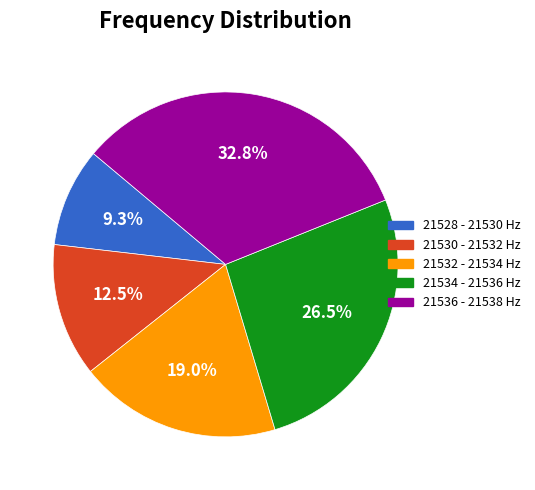

Is there a majority slice in this chart?

No